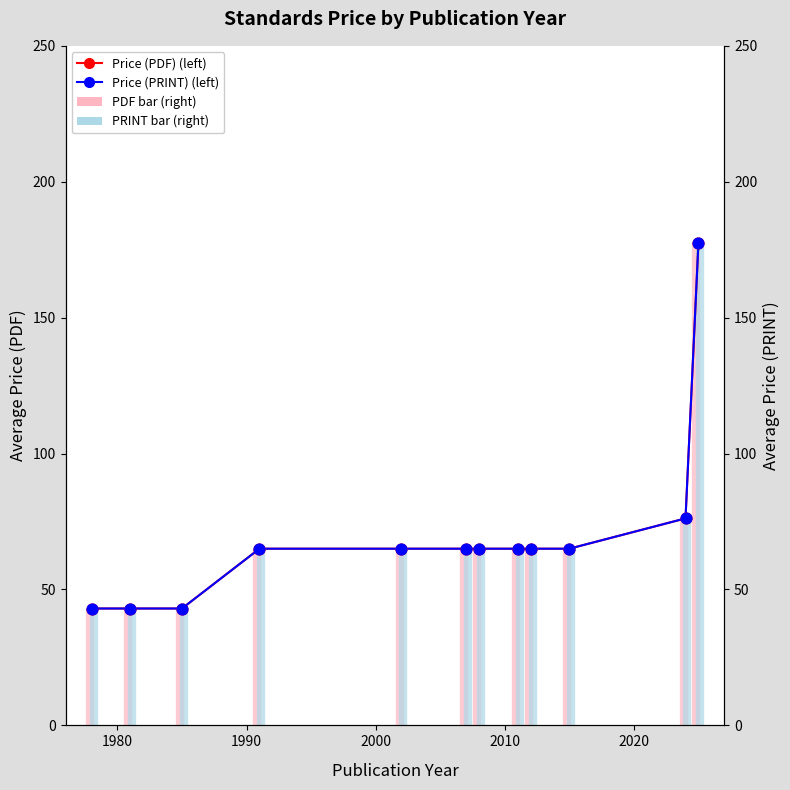

Which series has the largest total across all categories?

Price (PDF) (left)